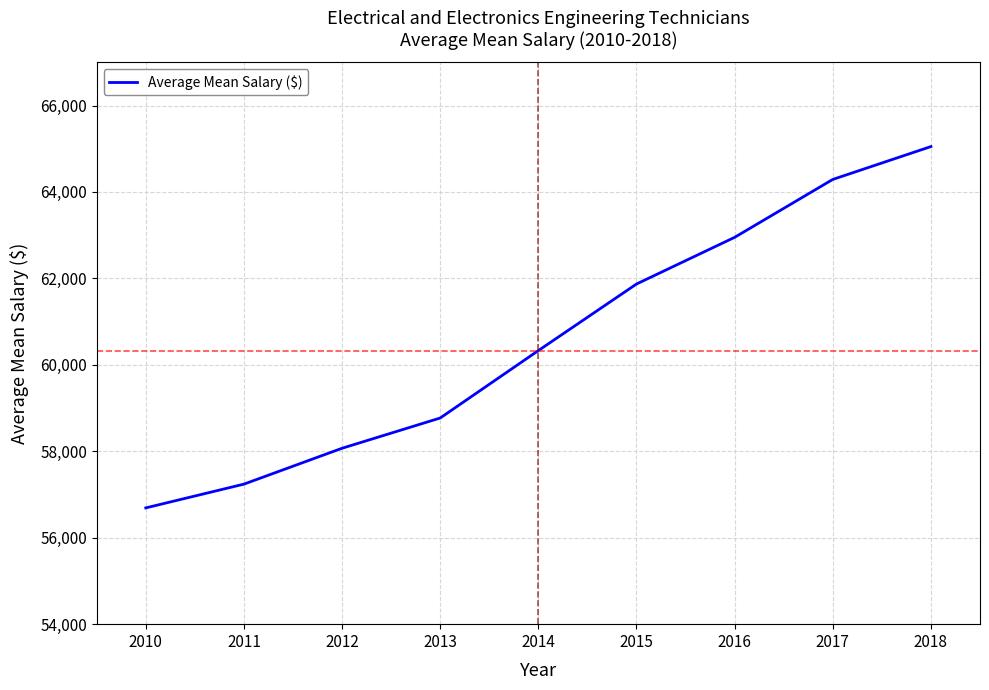

How many values are below 60330?

4